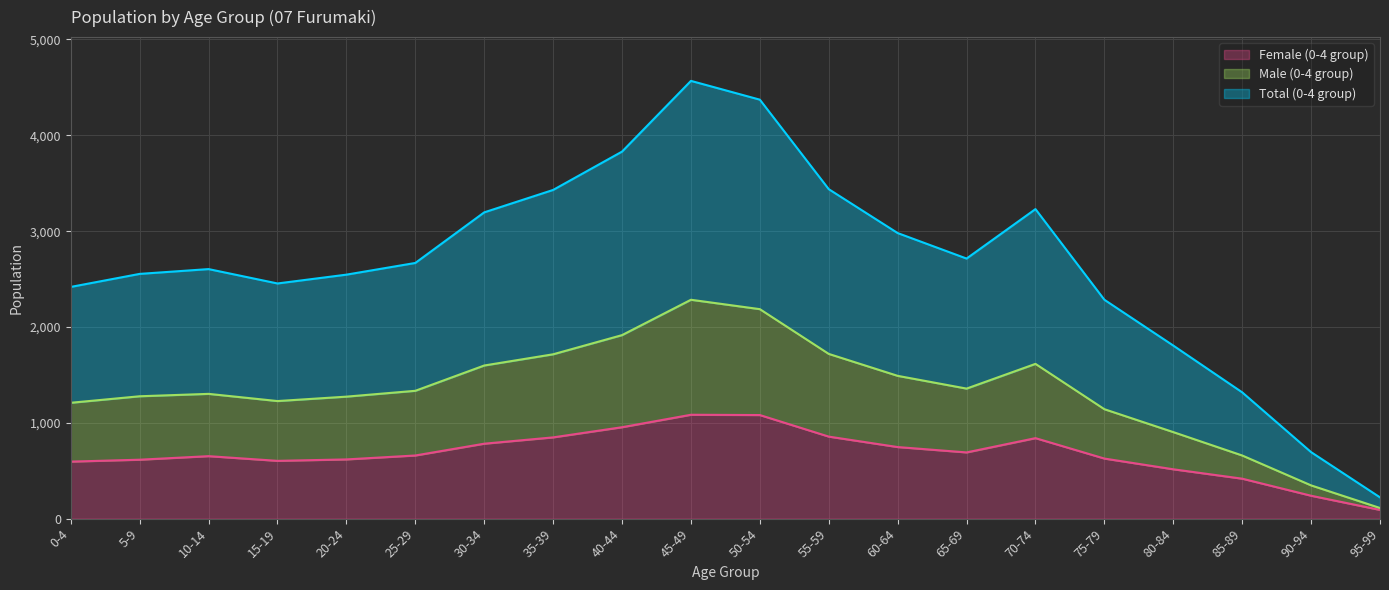

True or false: Female (0-4 group) and Total (0-4 group) intersect in this chart.

False